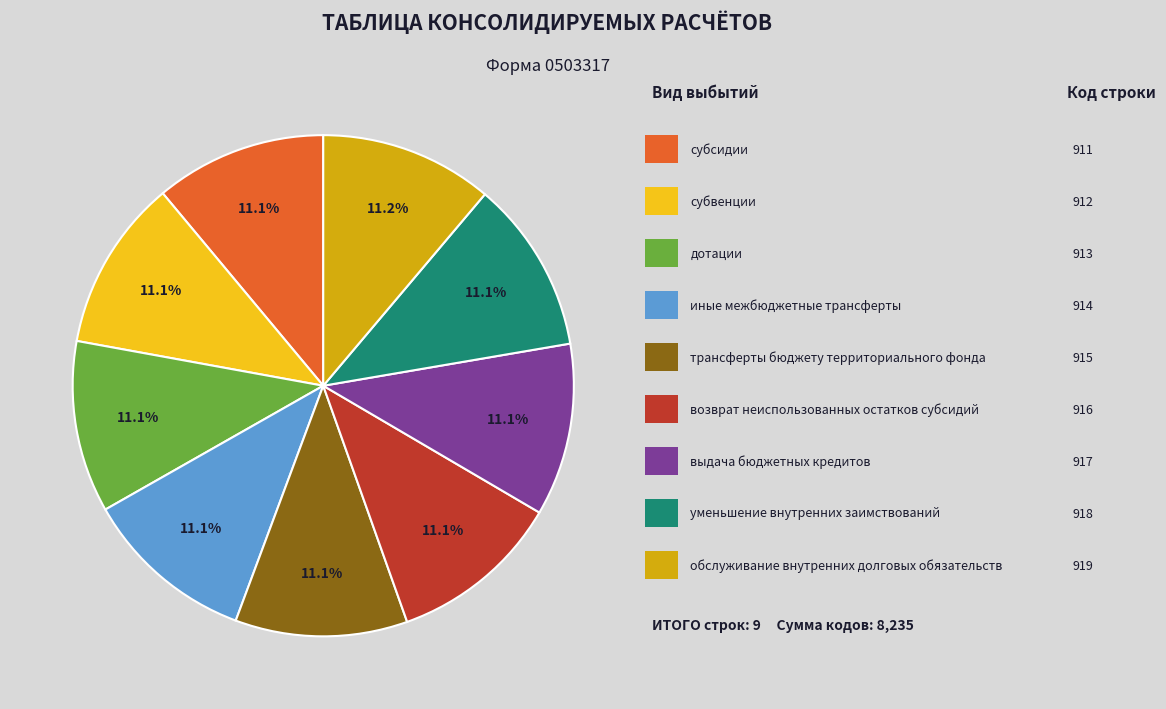

Does any single category account for the majority?

No